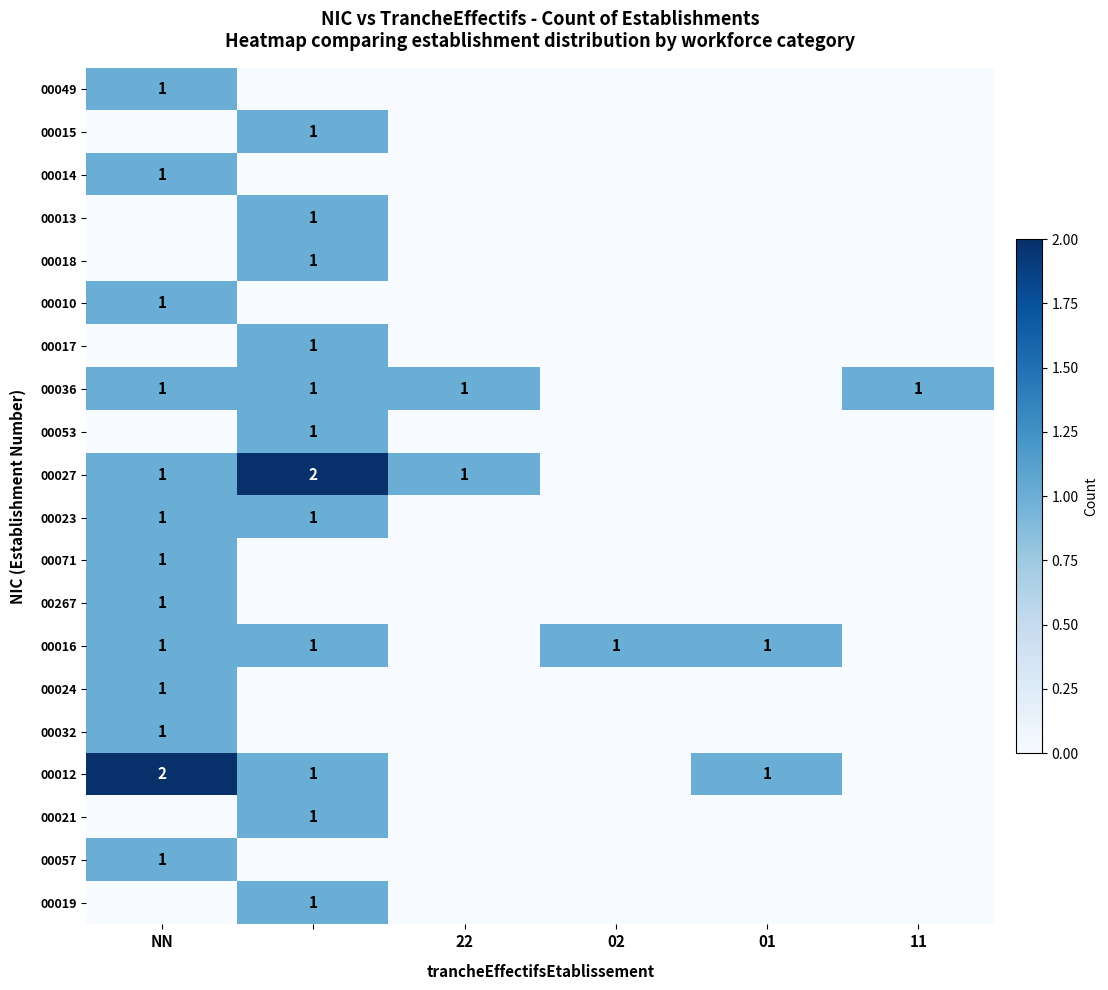

True or false: 00071 has a value of 1 at NN.

True